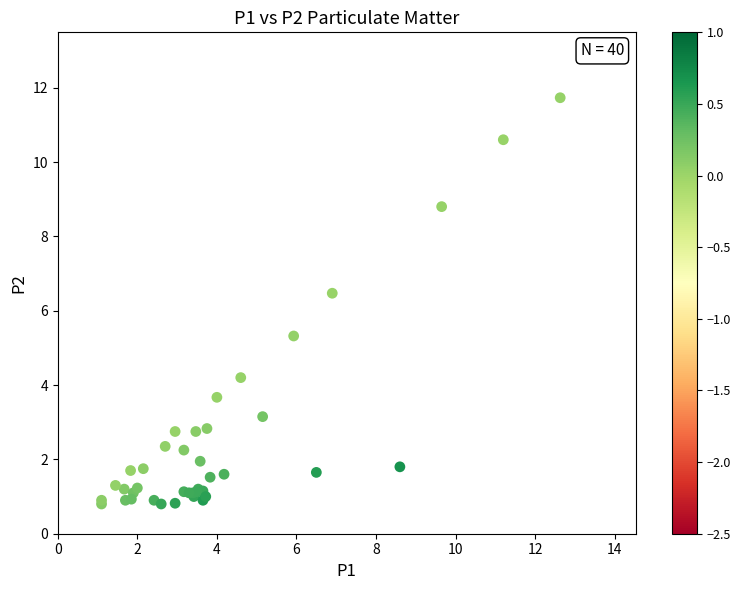

What Y value in the scatter plot is closest to 6?

6.5